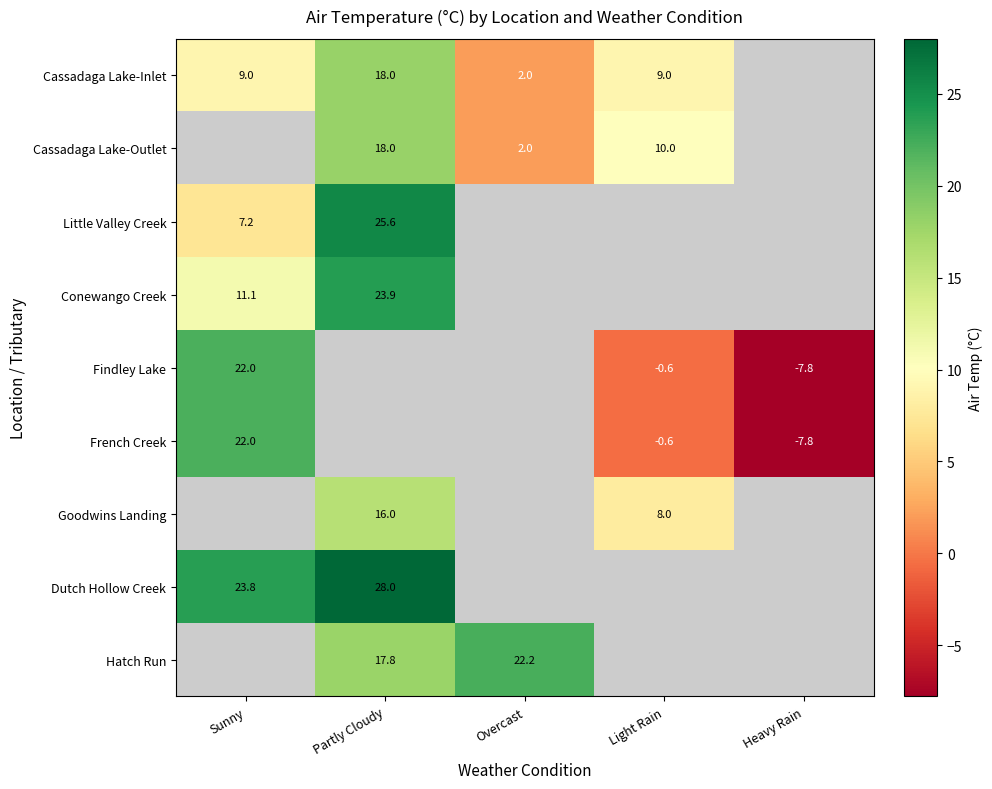

Is it true that Cassadaga Lake-Inlet equals 2.4 at Sunny?

False